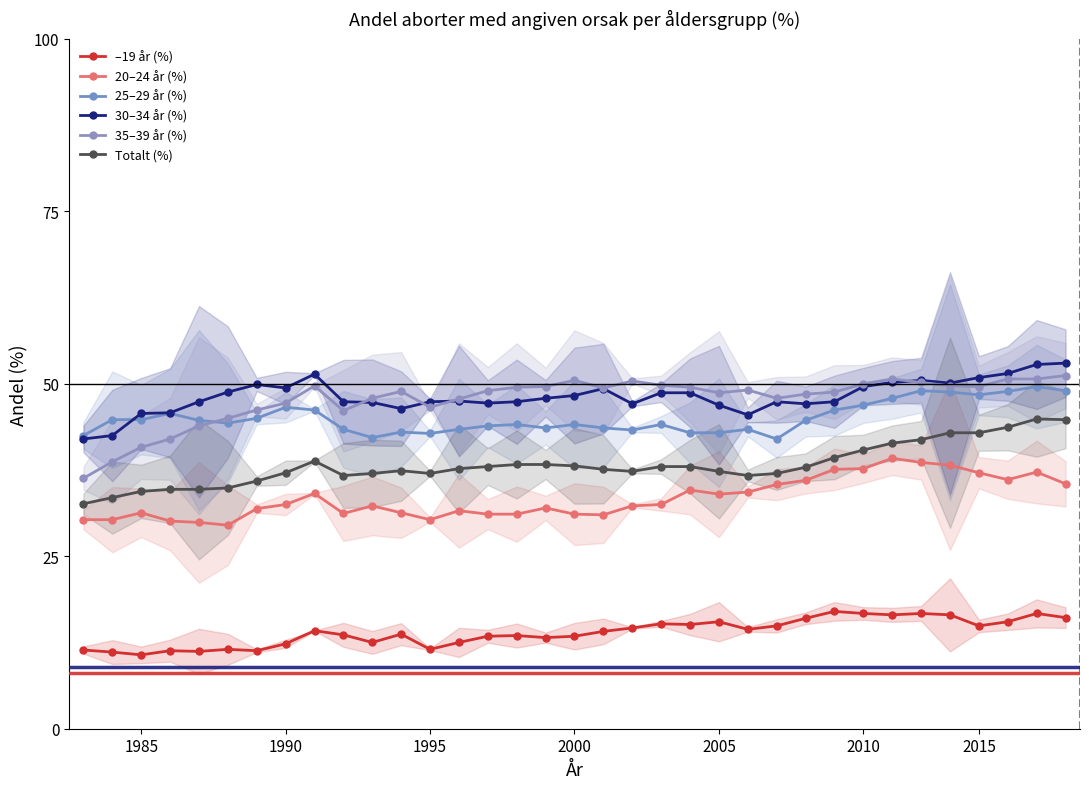

What is the spread (max minus min) of values at 1995?

35.9